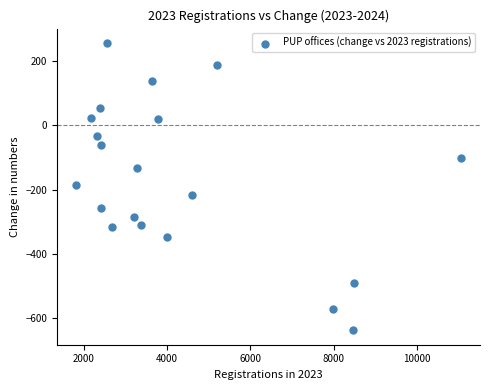

What is the range of X values (max minus min)?

9230